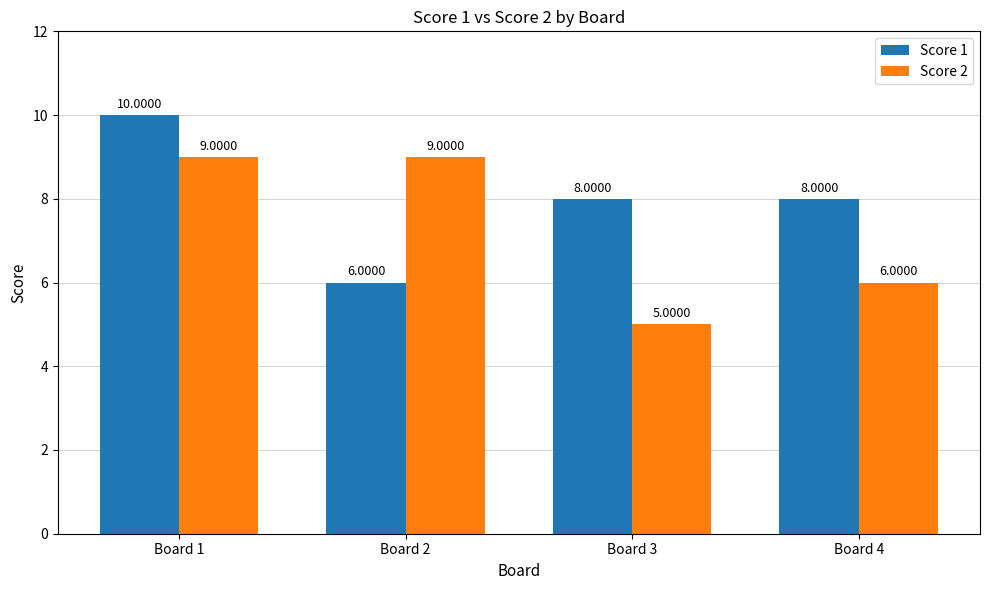

The Score 2 series shows 5 at Board 3. True or false?

True